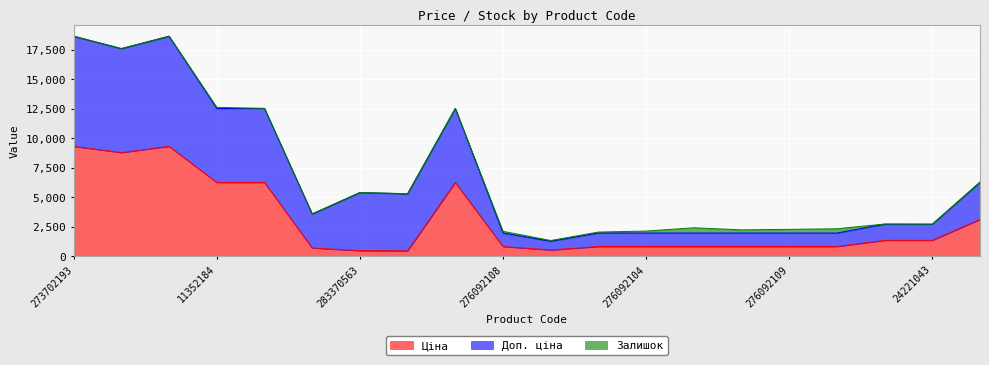

In Ціна, how many points are higher than both neighbors (excluding endpoints)?

2